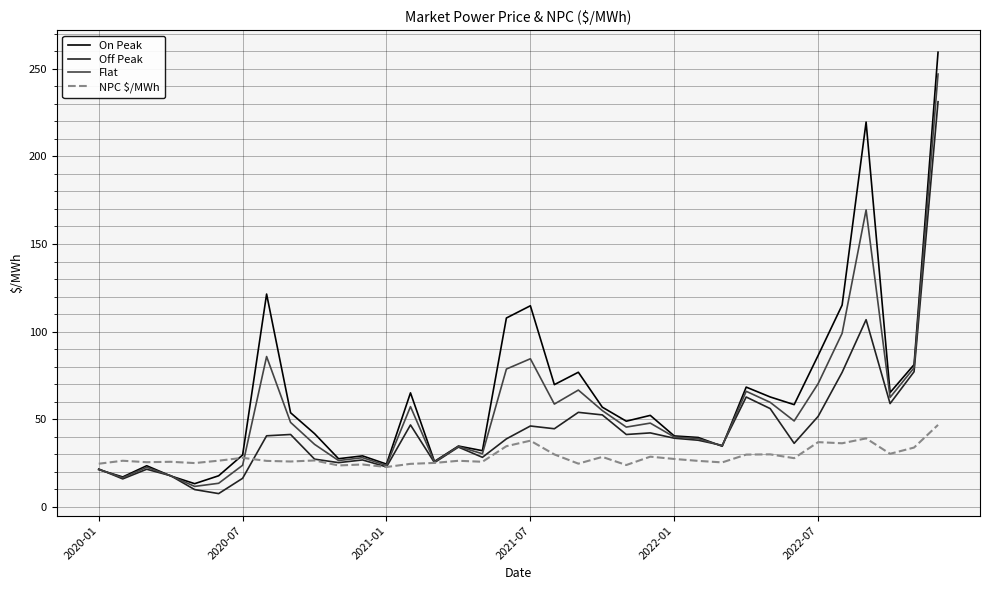

Rank the series by their average value, from lowest to highest.

NPC $/MWh, Off Peak, Flat, On Peak